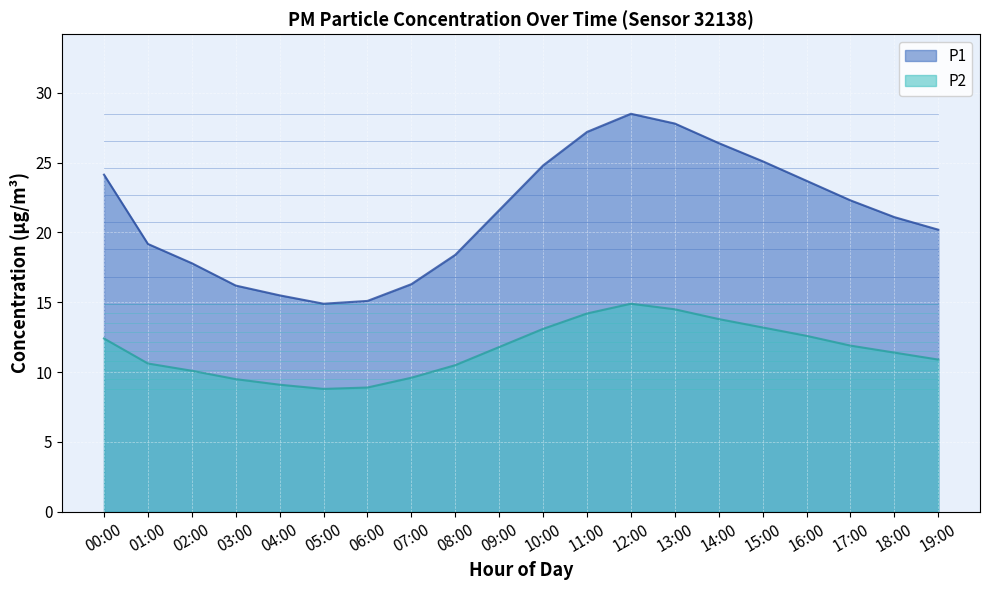

What is the minimum value shown in the chart?

8.8